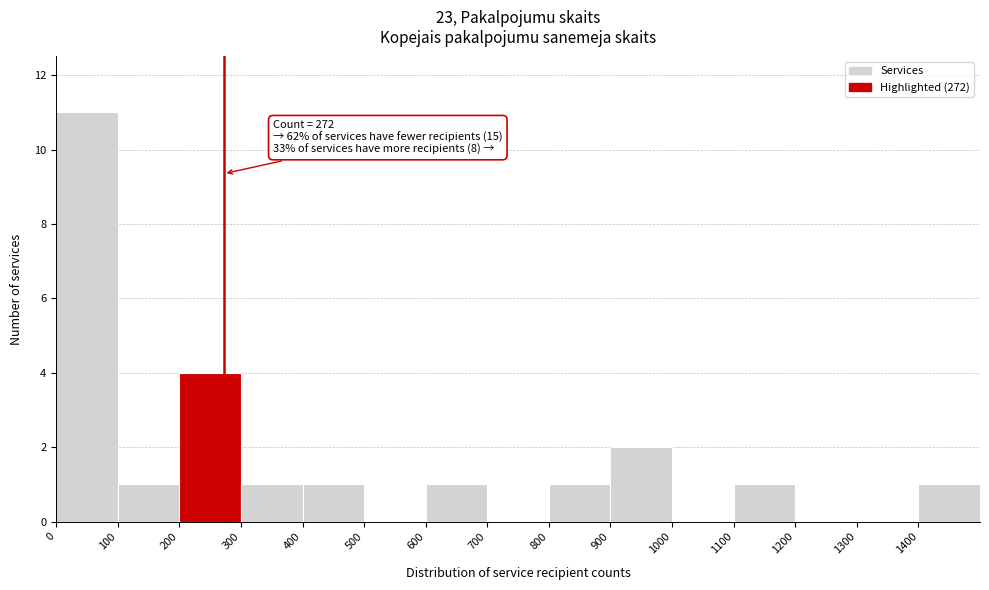

Over which range of the x-axis is the bar tallest?

0 to 100